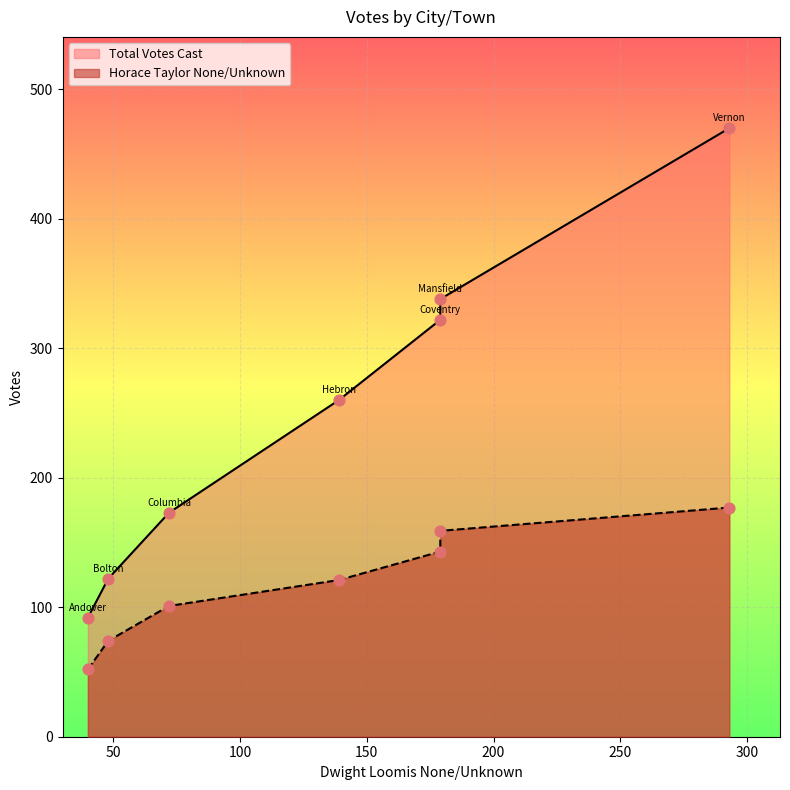

Which series contains the highest Y value?

Total Votes Cast